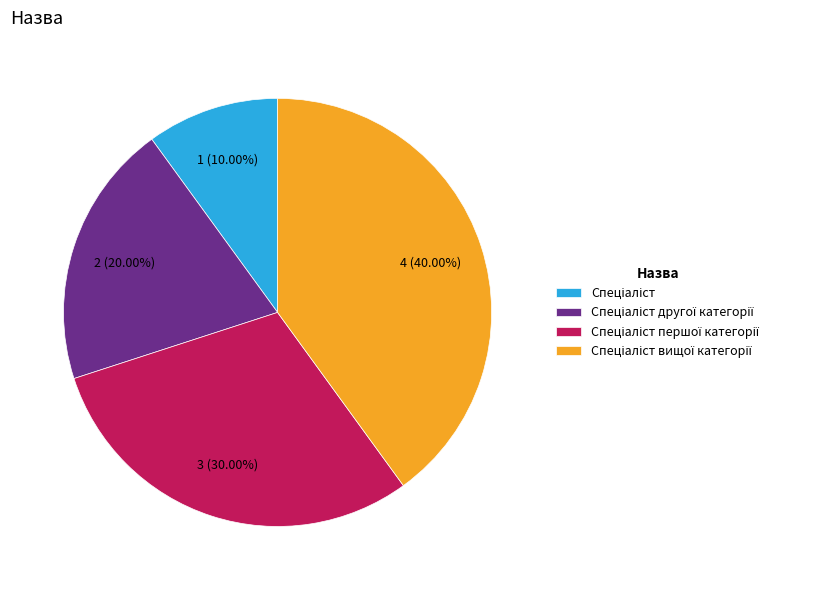

Does any single category account for the majority?

No